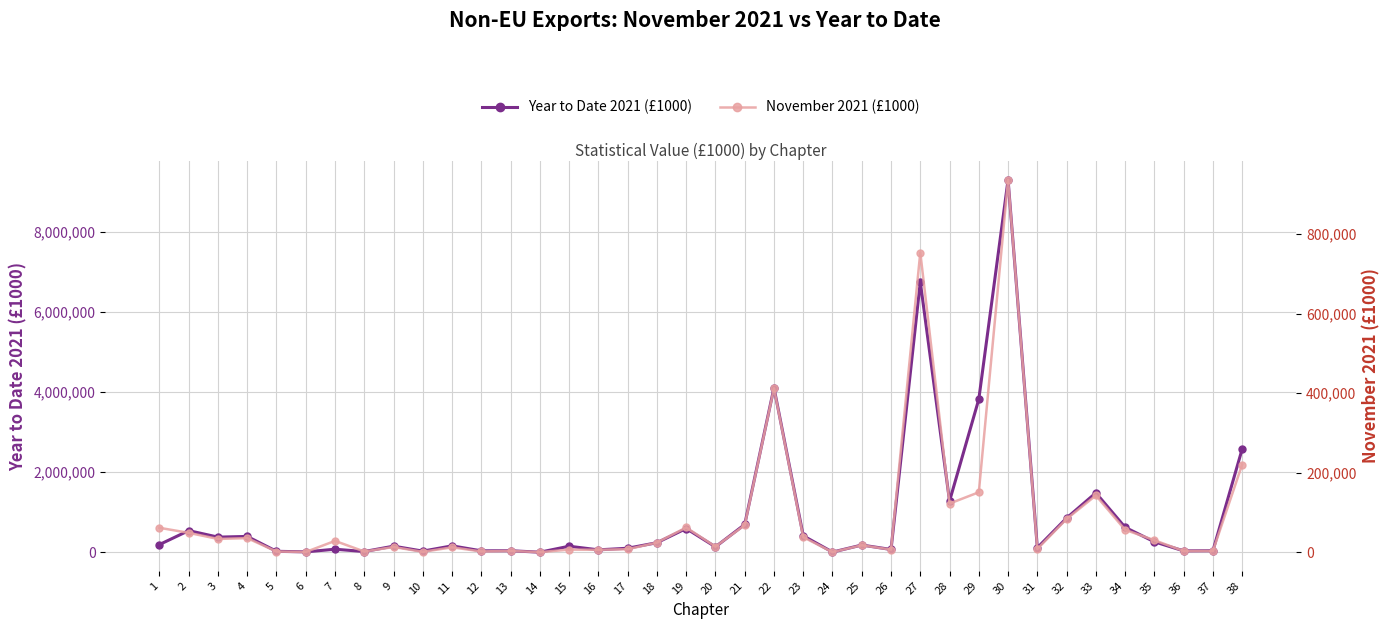

List the series in order of their overall mean, lowest first.

November 2021 (£1000), Year to Date 2021 (£1000)